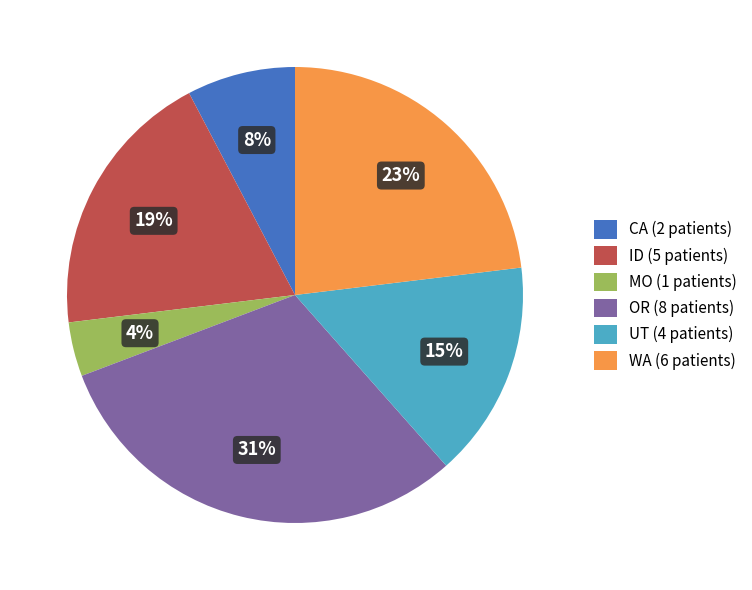

Is CA the majority of the pie?

No